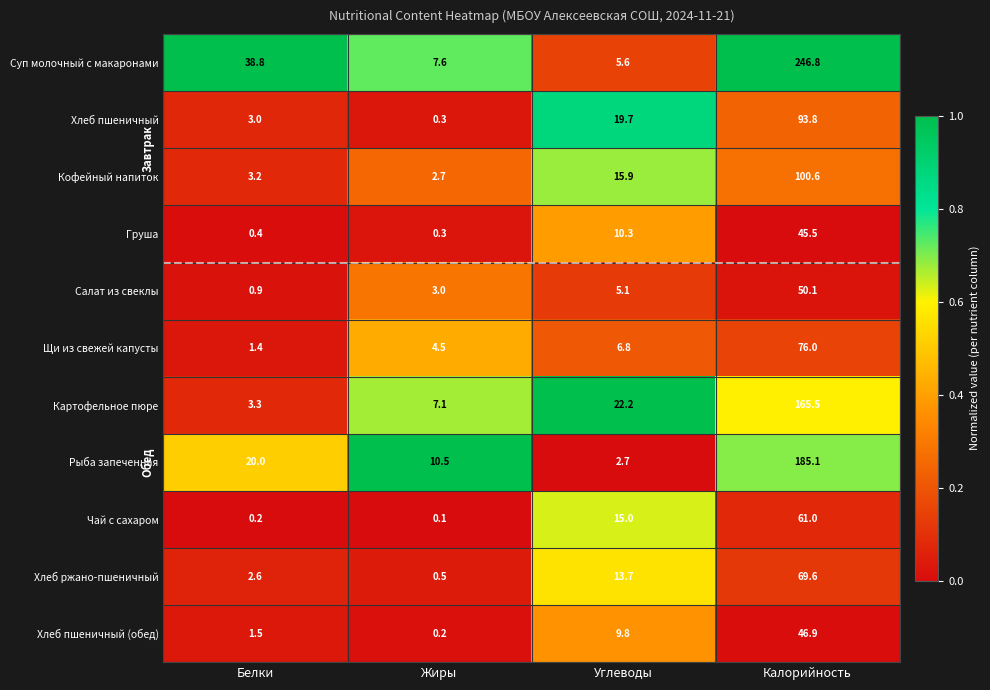

At which category is the sum across all series the highest?

Калорийность